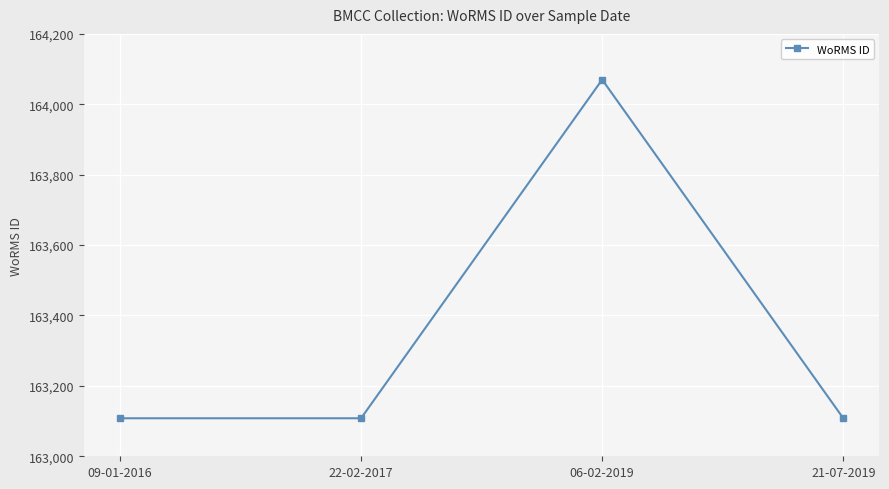

What is the sum of the values at 22-02-2017 and 09-01-2016?

326216